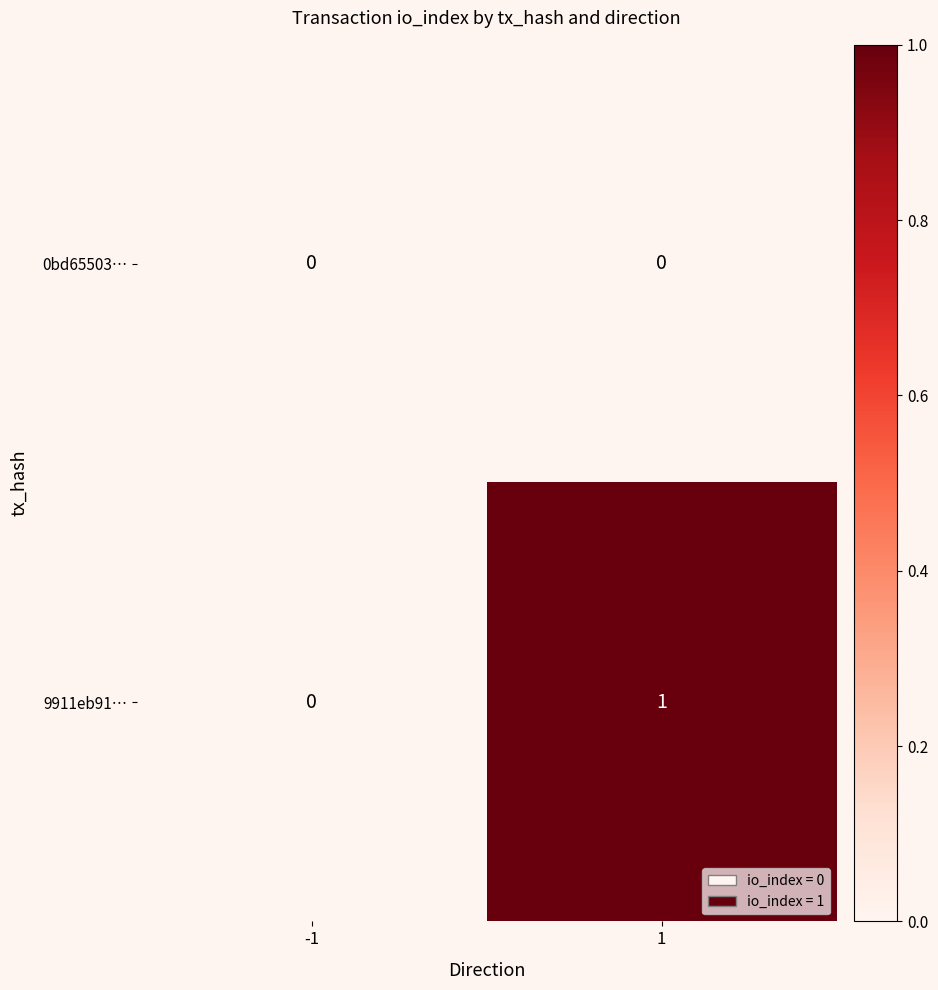

Which series changed the most between -1 and 1?

9911eb91…